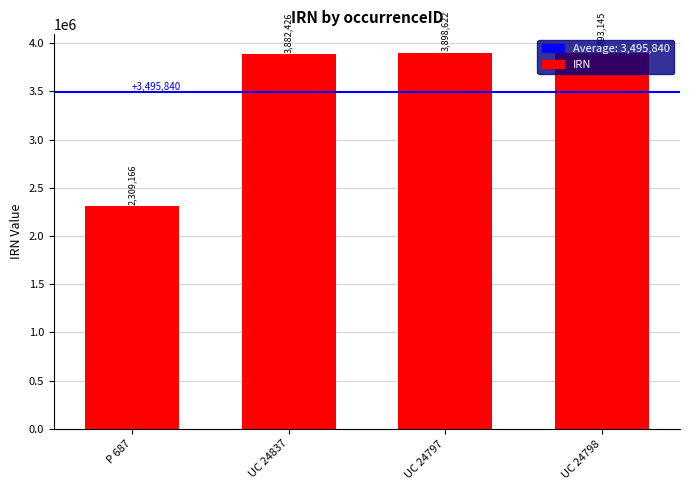

What is the maximum value shown in the chart?

3898622